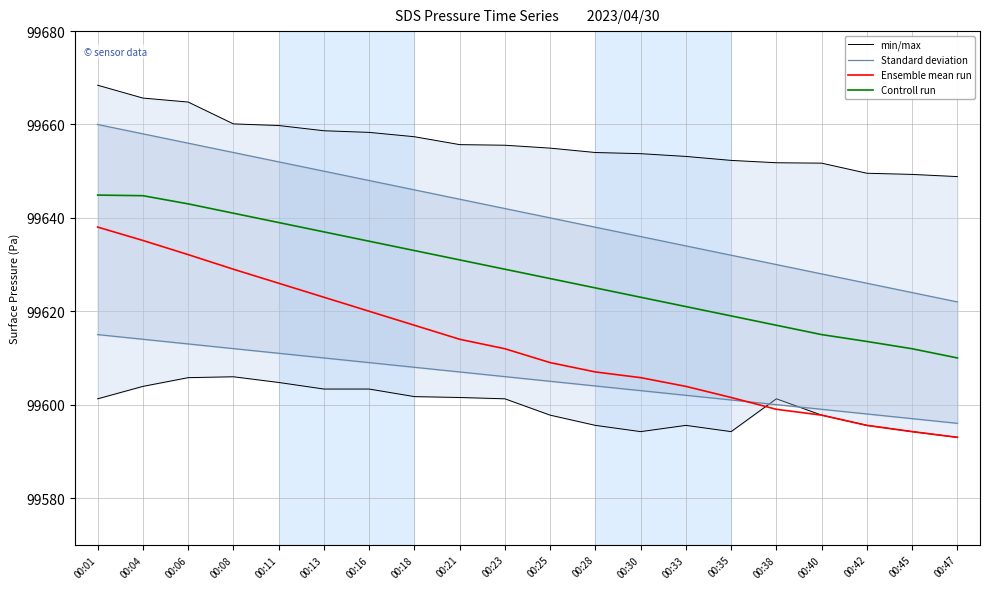

What is the maximum value shown in the chart?

99668.4